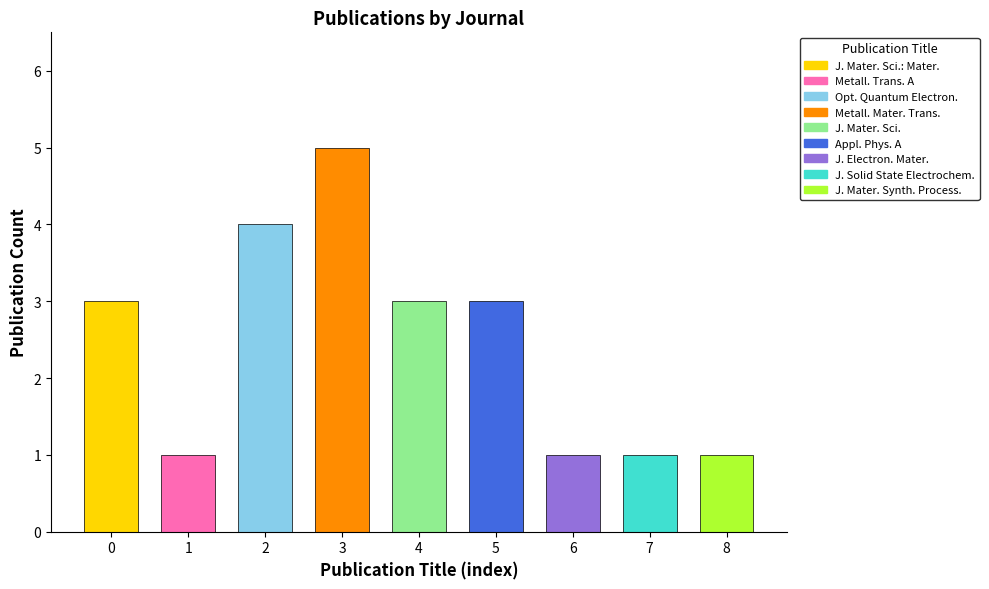

What is the difference between the maximum and minimum values?

4